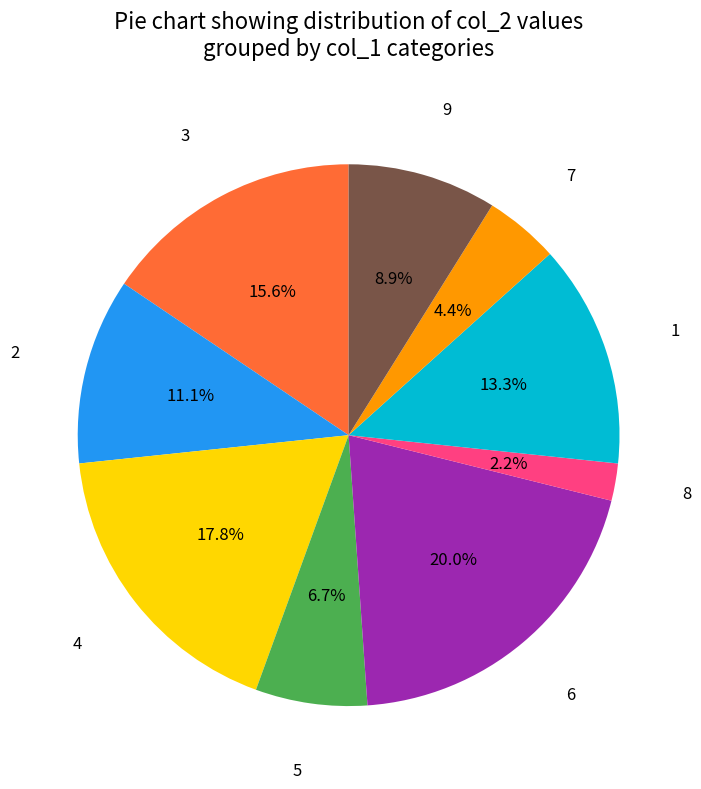

Is there a majority slice in this chart?

No